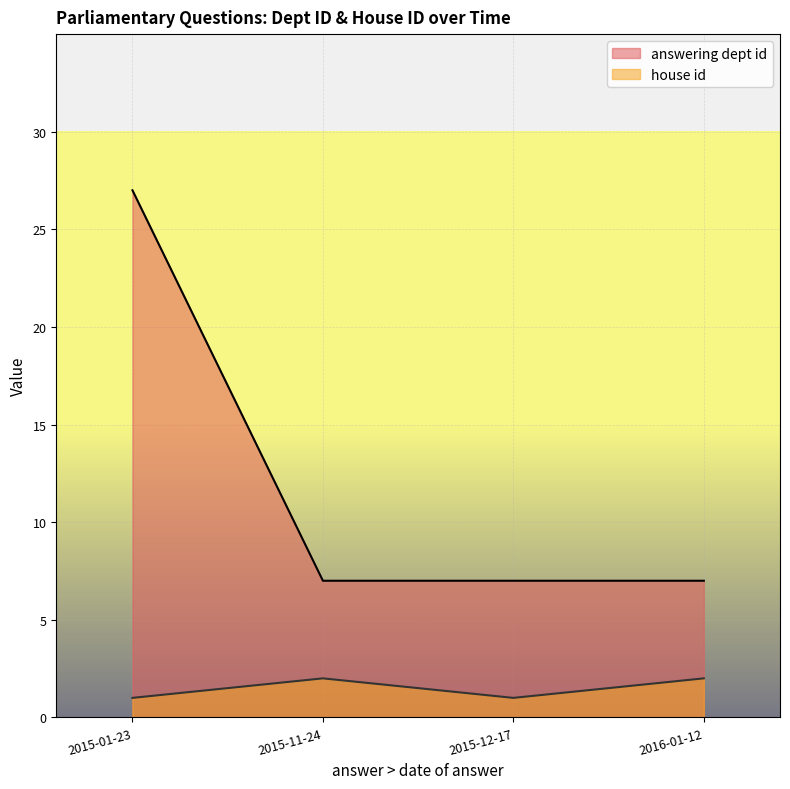

Where is answering dept id nearest to the value 17?

2015-01-23